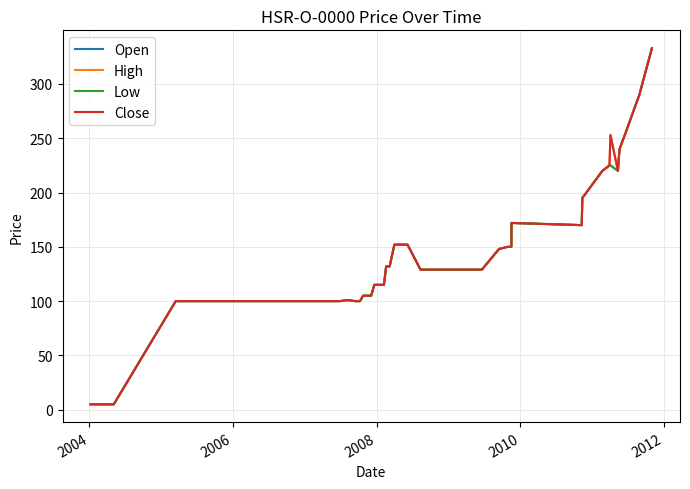

List the series in order of their peak value, lowest first.

Open, High, Low, Close